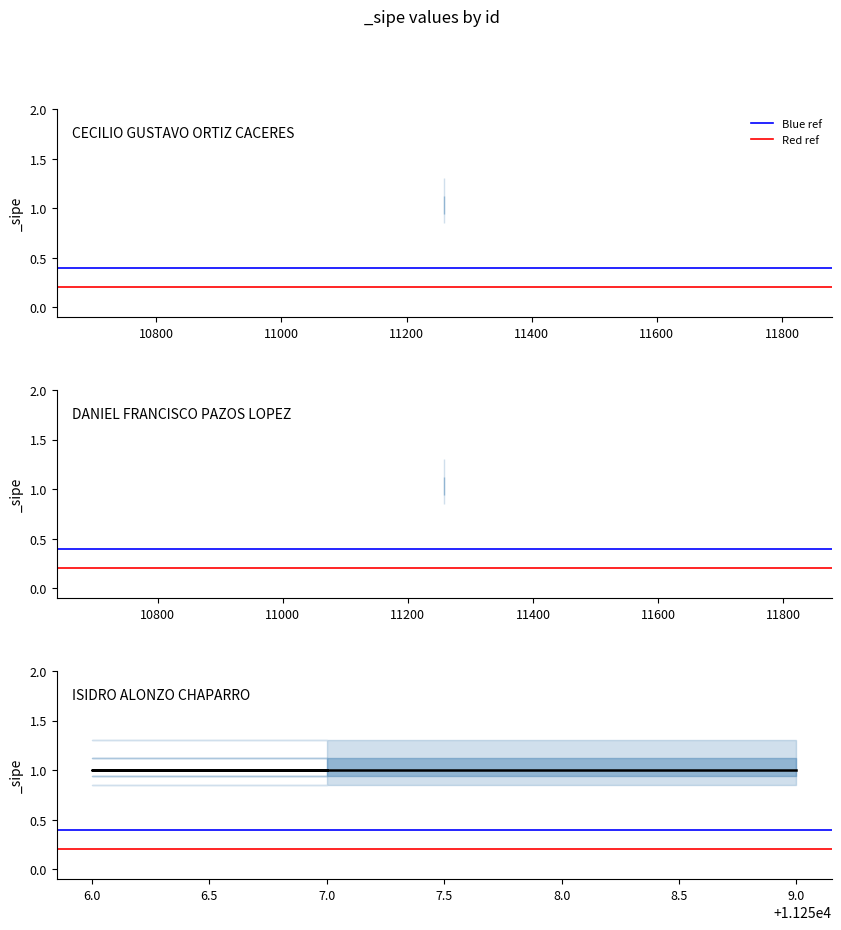

True or false: Red ref has a value of 0.2 at 10600.

True